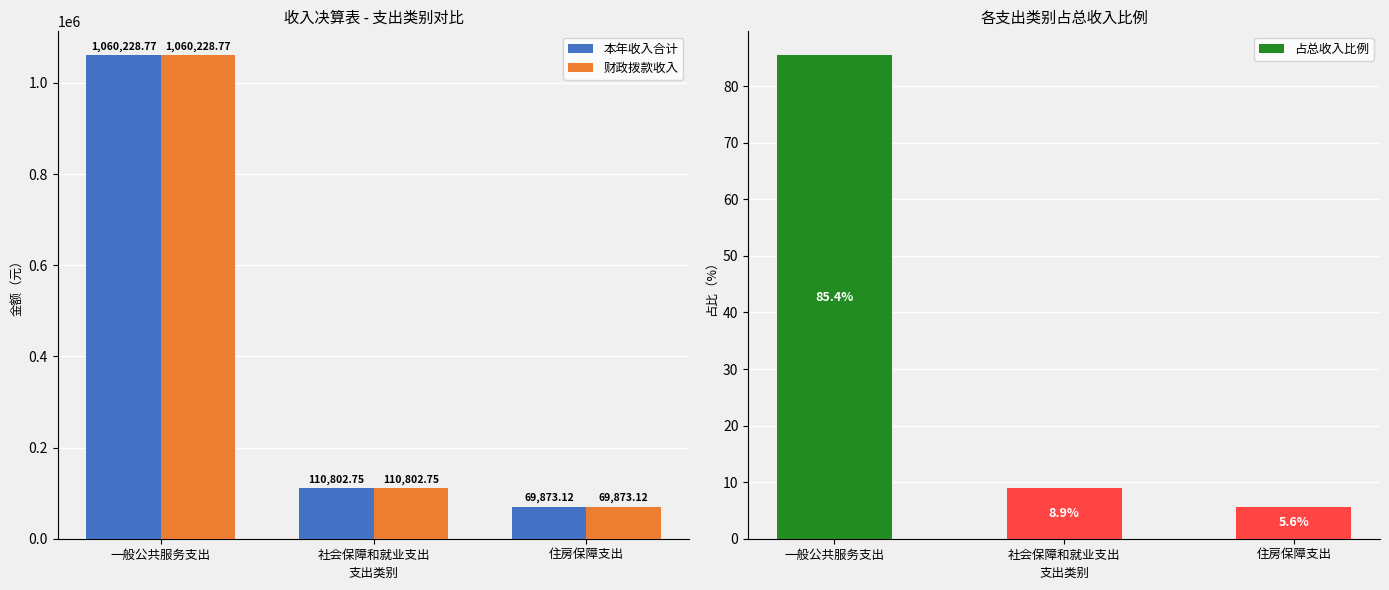

What is the label of the 3rd bar from the left?

住房保障支出